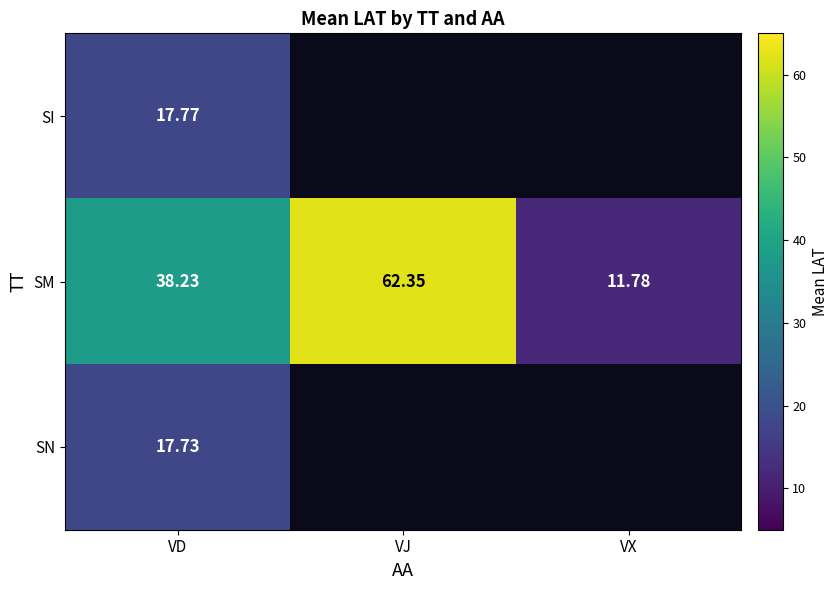

Is the value of SN at VD greater than the value of SM at VJ?

No